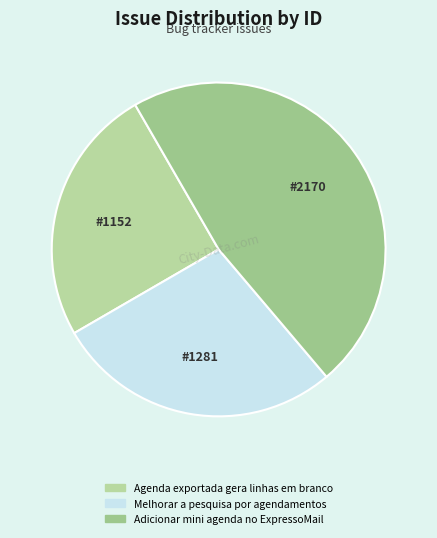

Rank the categories by value from lowest to highest.

Agenda exportada gera linhas em branco, Melhorar a pesquisa por agendamentos, Adicionar mini agenda no ExpressoMail